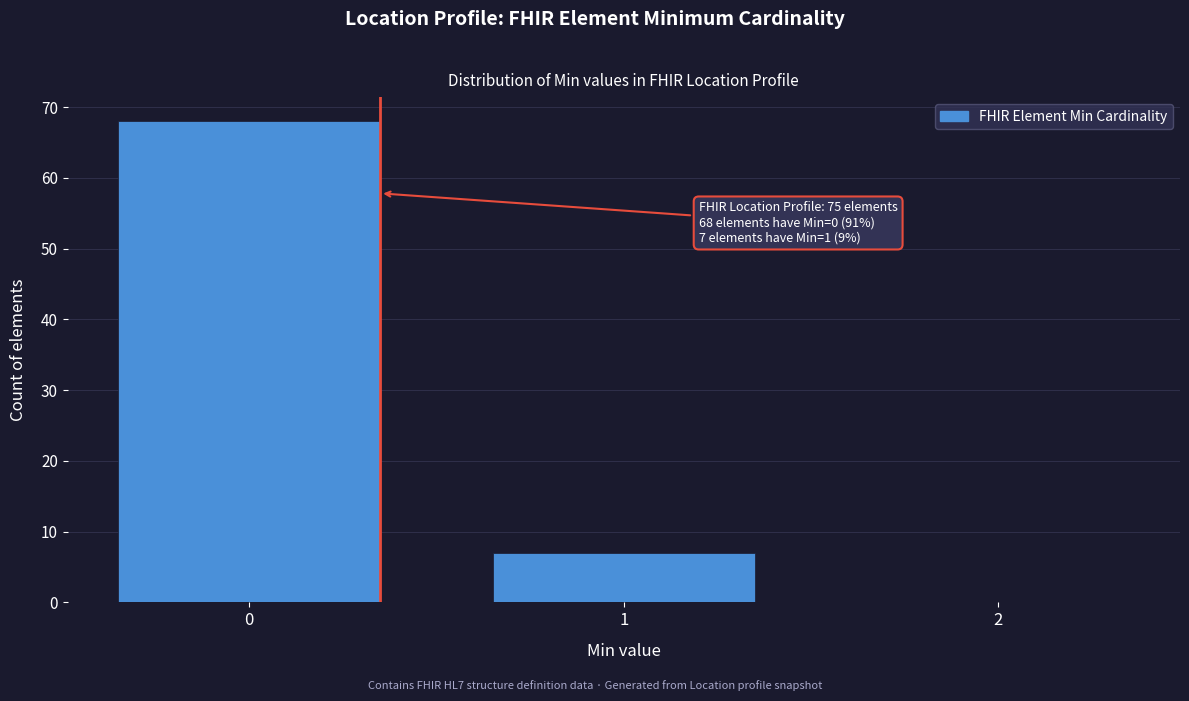

Reading left to right, transcribe all the data shown in this chart.

0=68	1=7	2=0